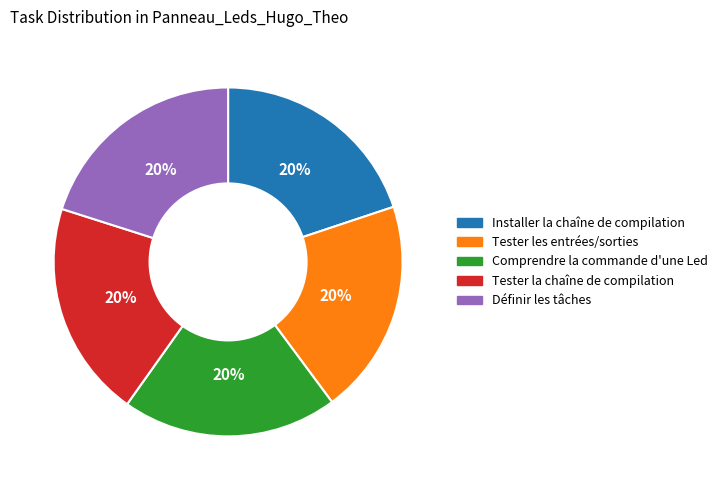

The Tester la chaîne de compilation slice represents 29% of the pie. True or false?

False